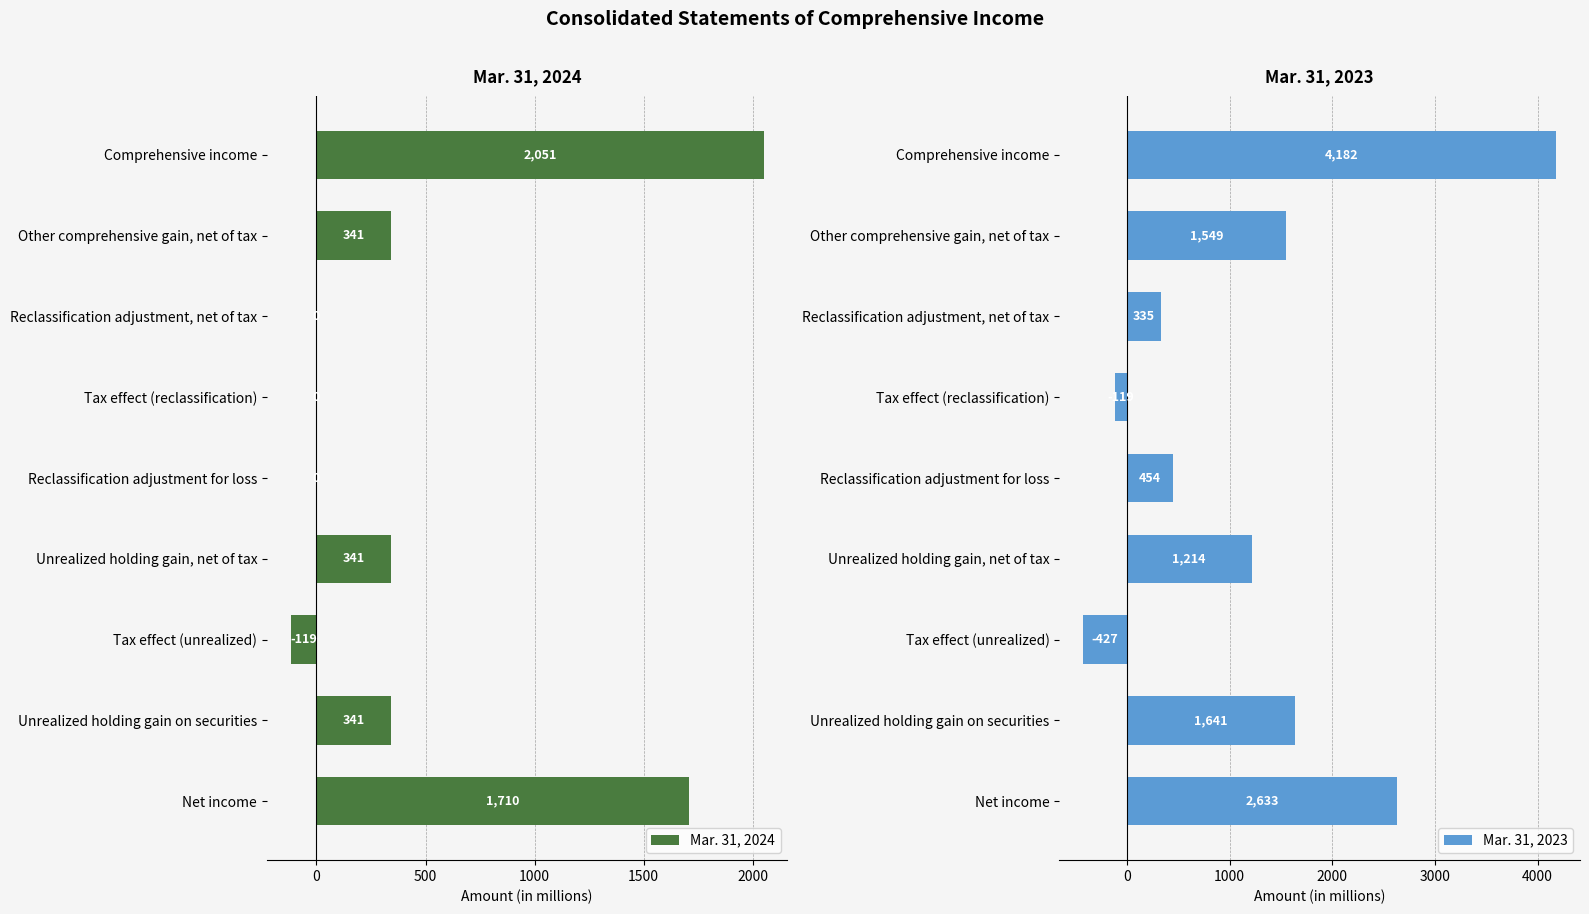

Reading left to right, what are all the values shown in this chart?

Mar. 31, 2024: 1710	341	-119	341	0	0	0	341	2051
Mar. 31, 2023: 2633	1641	-427	1214	454	-119	335	1549	4182